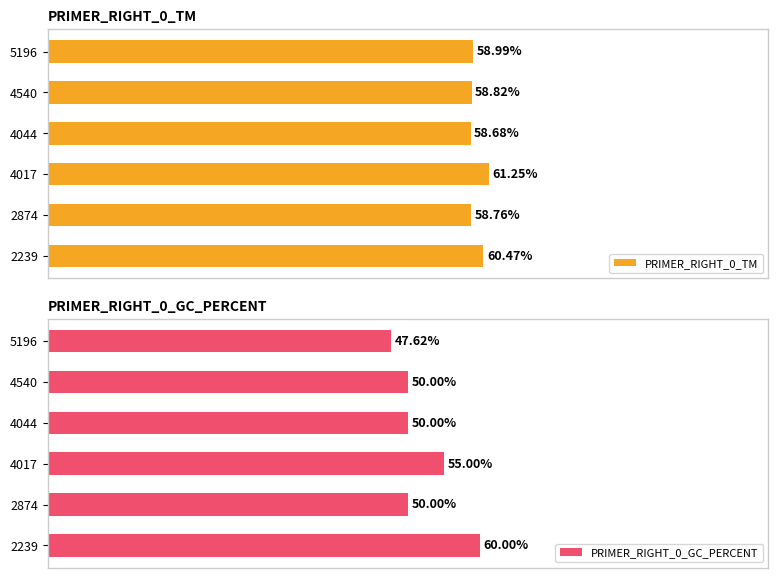

Which series has the largest total across all categories?

PRIMER_RIGHT_0_TM